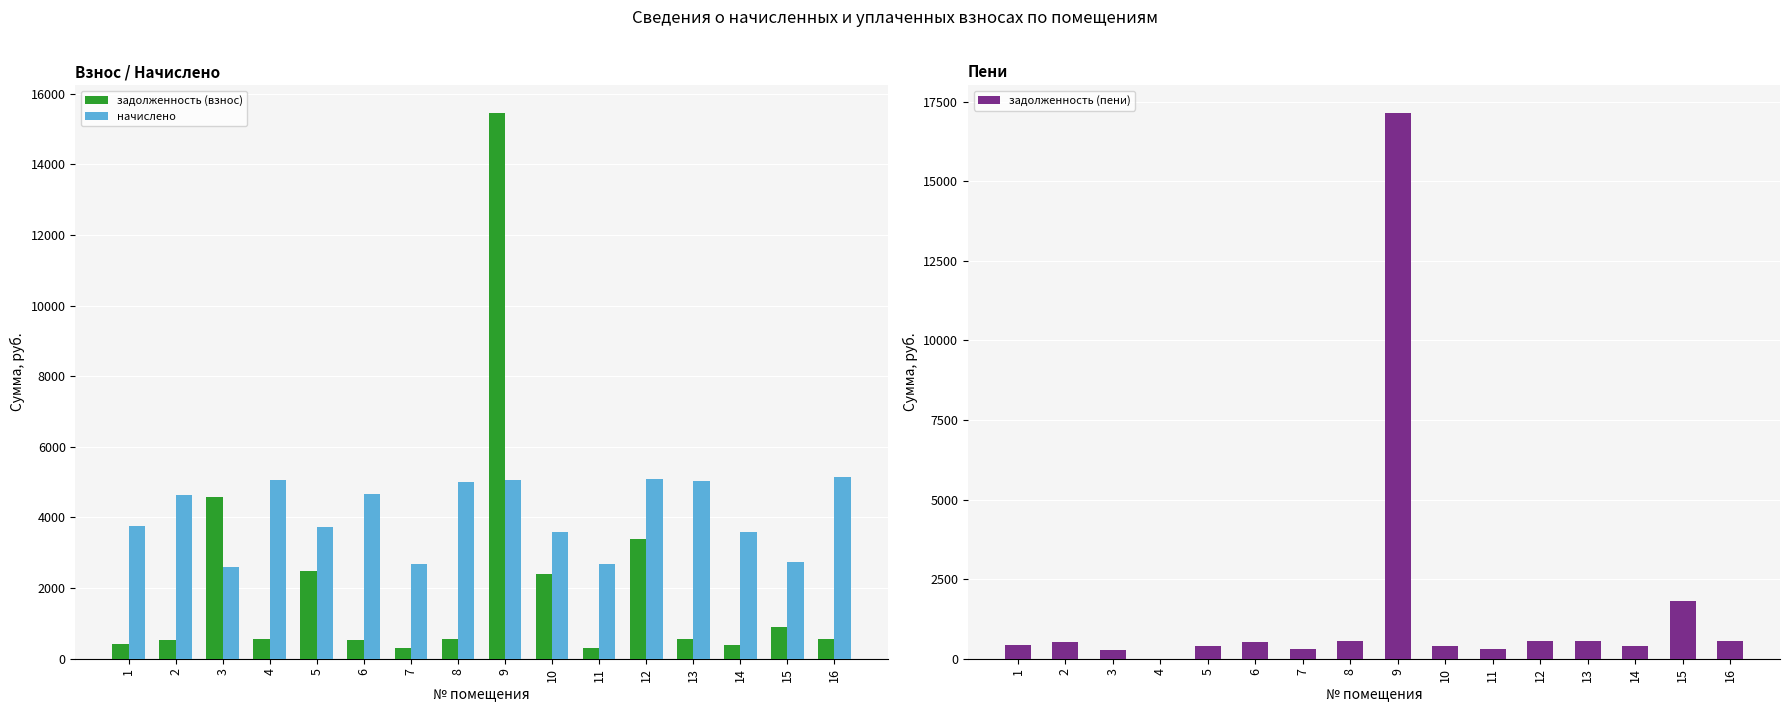

Reading left to right, extract all data points from this chart.

задолженность (взнос): 1=418.5	2=516.2	3=4577.2	4=563.6	5=2478.1	6=518.2	7=298.1	8=554.7	9=15465.0	10=2389.4	11=299.1	12=3394.9	13=560.6	14=399.7	15=909.0	16=571.5
начислено: 1=3766.4	2=4645.8	3=2602.7	4=5072.2	5=3721.9	6=4663.6	7=2682.6	8=4992.2	9=5072.2	10=3588.8	11=2691.5	12=5098.9	13=5045.6	14=3597.7	15=2727.1	16=5143.2
задолженность (пени): 1=418.5	2=516.2	3=289.2	4=0.0	5=415.1	6=518.2	7=298.1	8=554.7	9=17155.7	10=400.2	11=299.1	12=568.7	13=560.6	14=399.7	15=1818.1	16=571.5